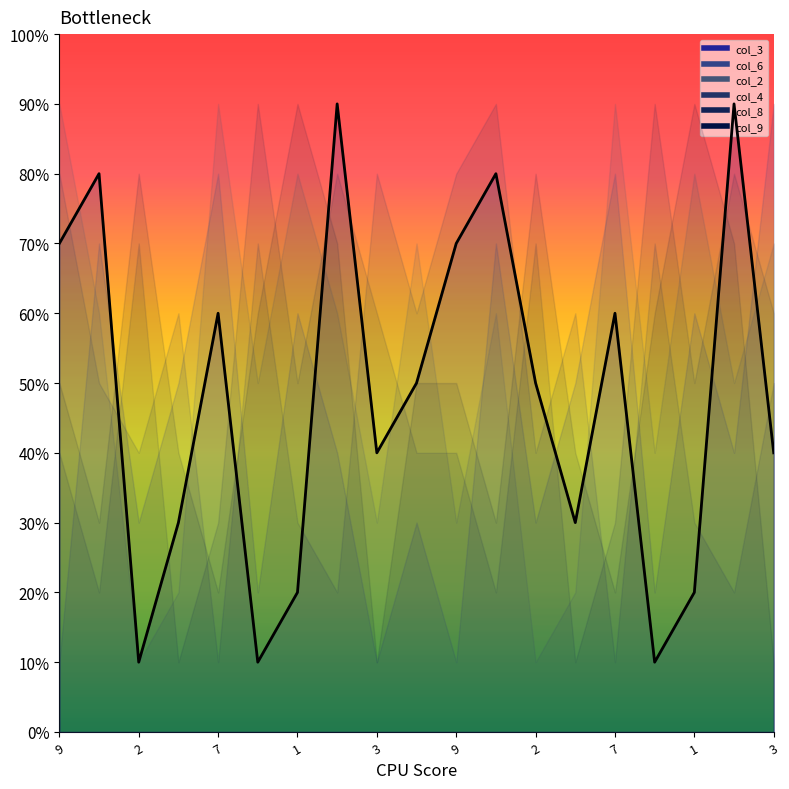

How many data points in col_4 are less than 5?

8